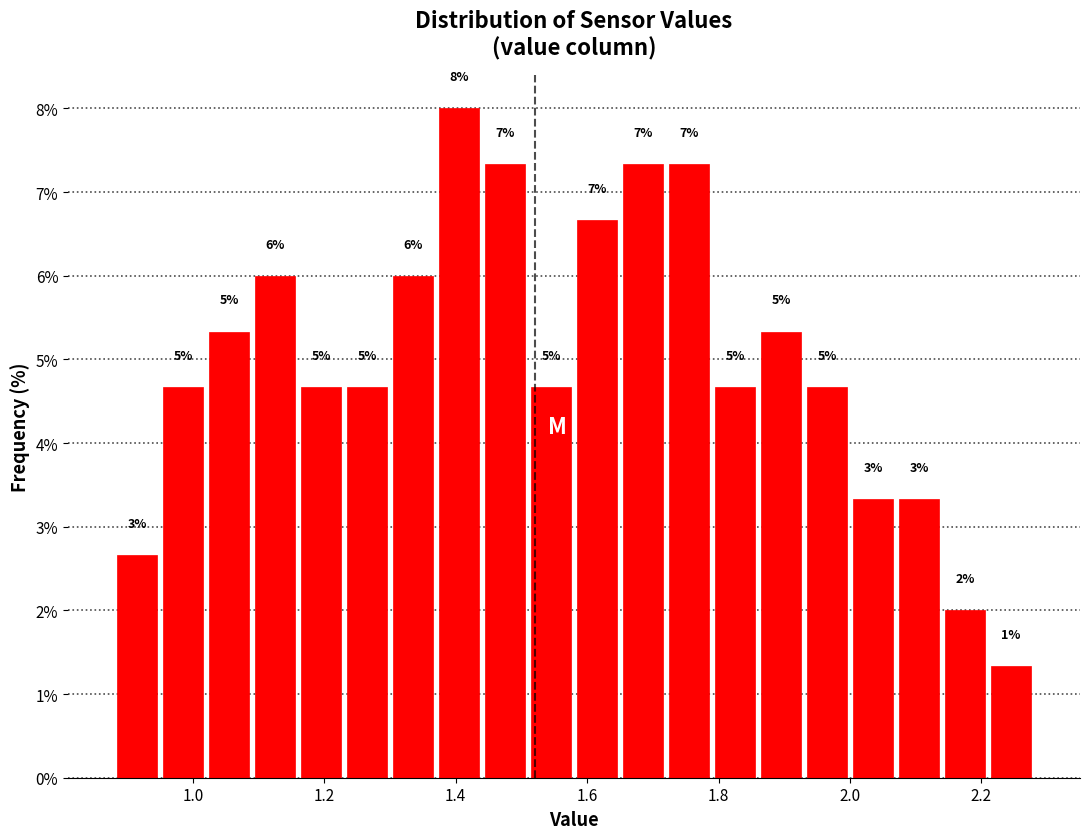

Around what value on the x-axis is the tallest bar? Give the approximate position of its centre, as read against the axis.

1.40